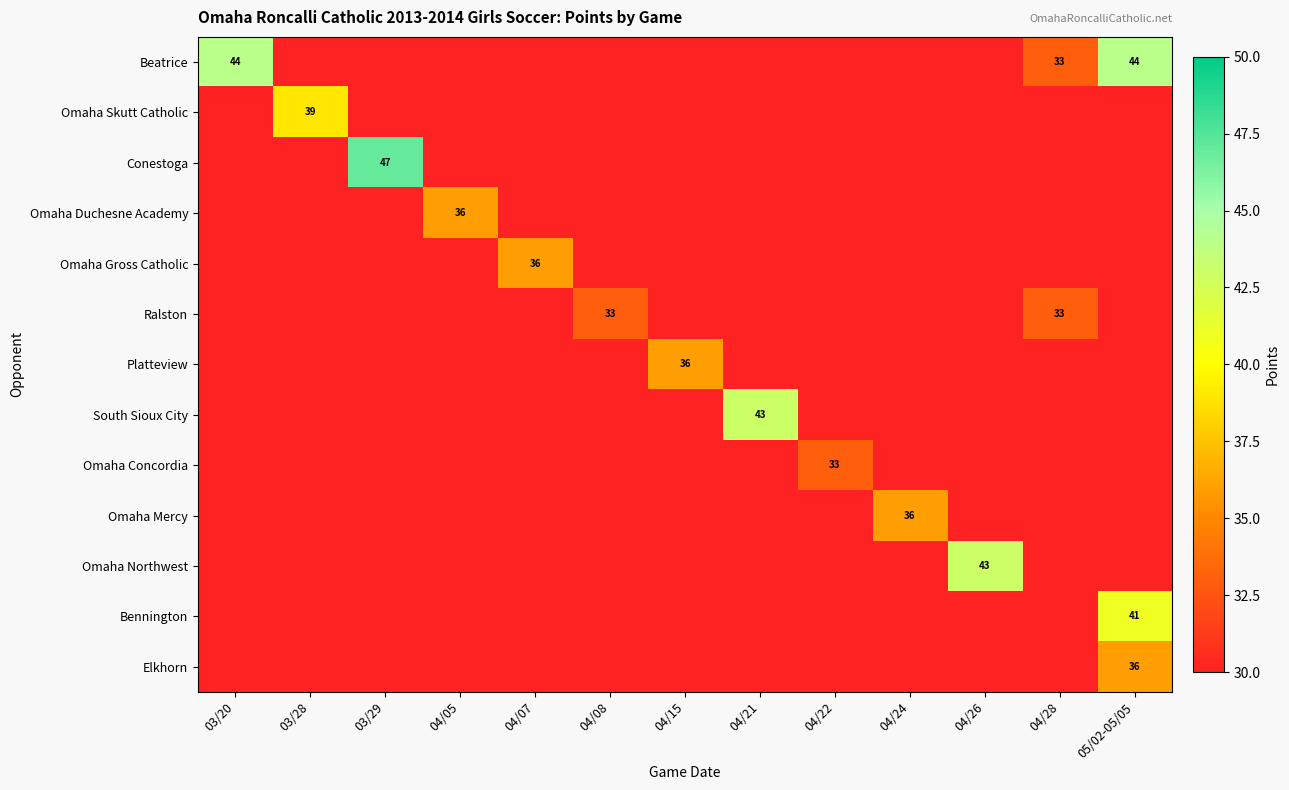

Is the value of Conestoga at 04/08 greater than the value of Omaha Concordia at 04/22?

No